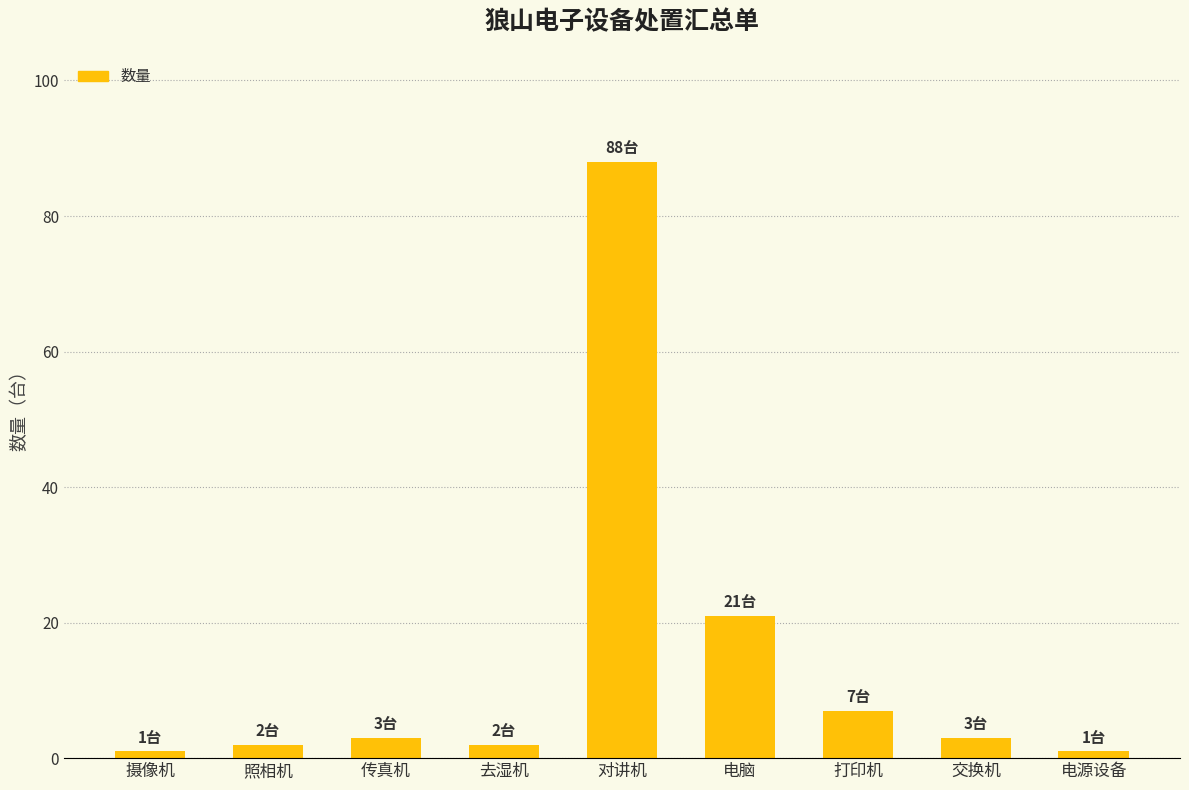

What is the value of the 2nd bar from the left?

2